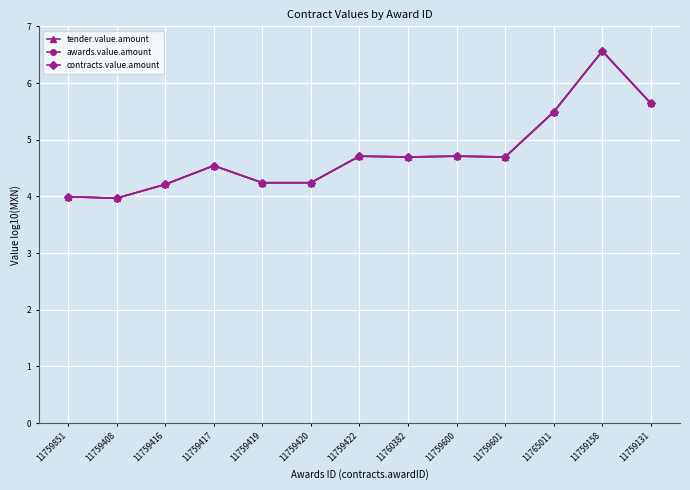

Does the chart have visible grid lines?

Yes